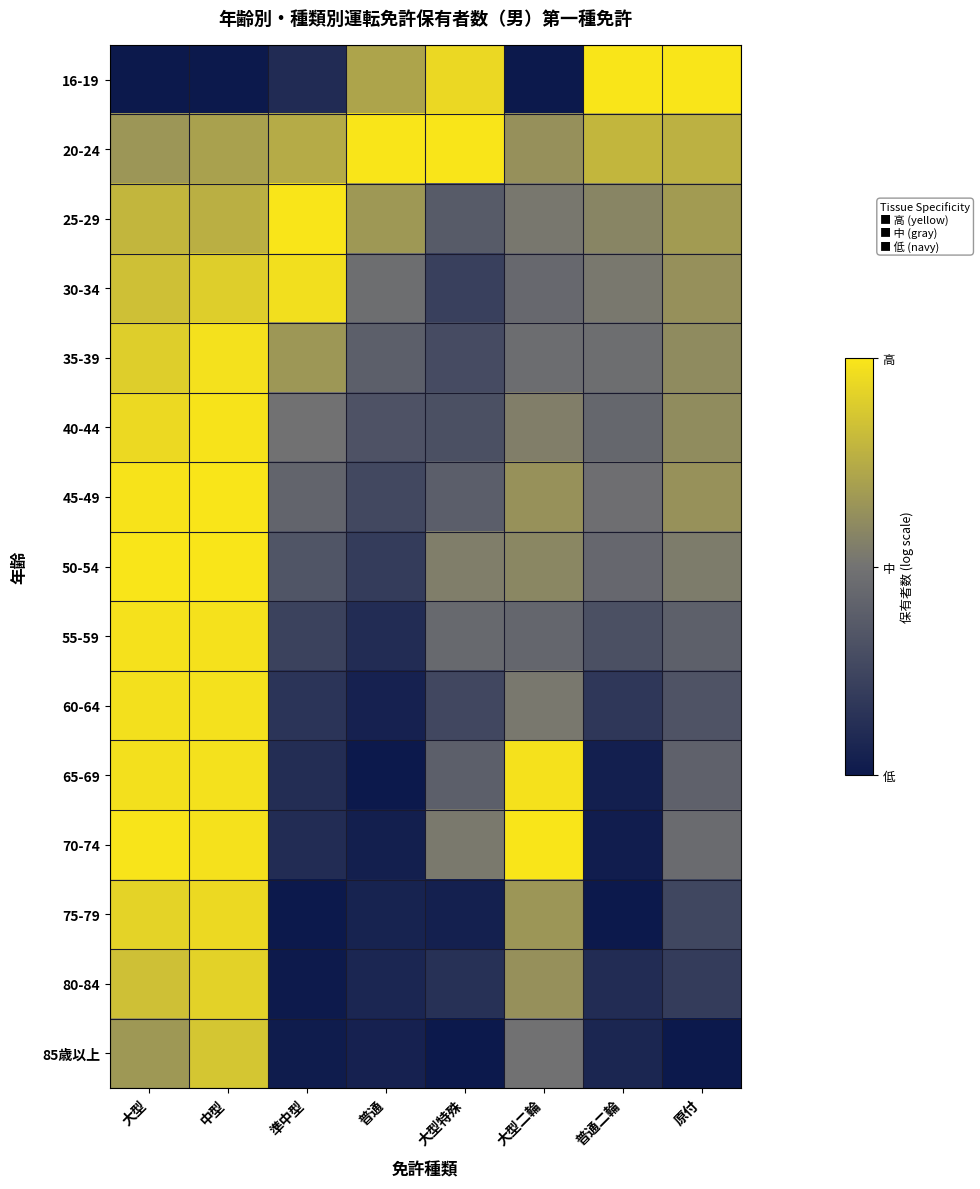

At which category does the chart reach its peak across all series?

普通二輪